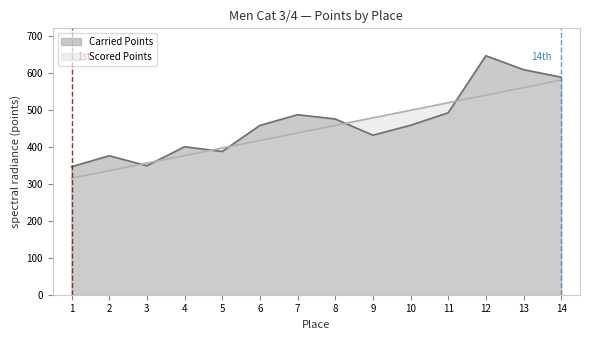

The Carried Points series shows 375.7 at 2. True or false?

True